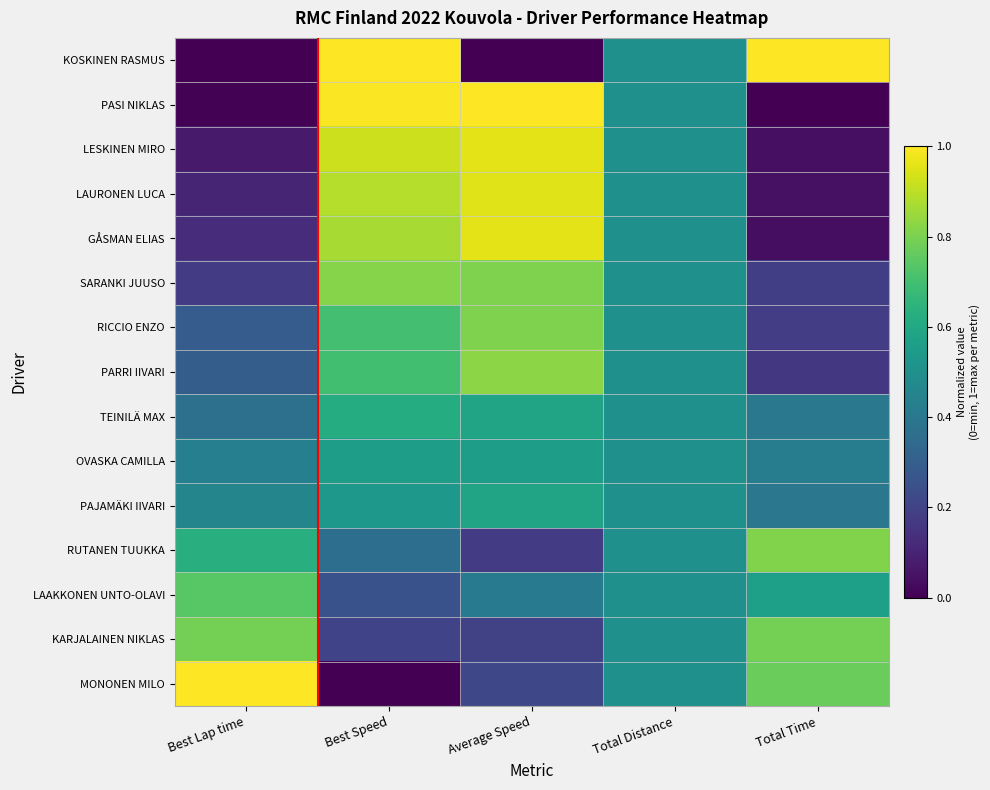

At how many categories does at least one series exceed 0?

5